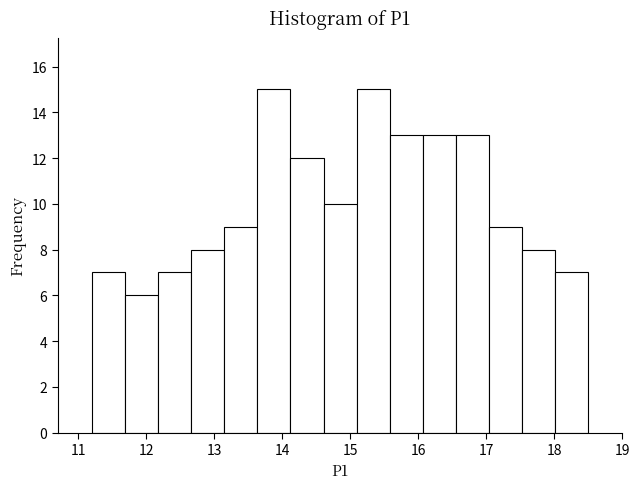

Reading left to right, list every bar in this chart as the range it spans on the x-axis followed by its height. Neither the bar edges nor the heights are printed on the chart, so give them approximately, as read against the axes.

11.2 to 11.7: 7
11.7 to 12.2: 6
12.2 to 12.7: 7
12.7 to 13.1: 8
13.1 to 13.6: 9
13.6 to 14.1: 15
14.1 to 14.6: 12
14.6 to 15.1: 10
15.1 to 15.6: 15
15.6 to 16.1: 13
16.1 to 16.6: 13
16.6 to 17.0: 13
17.0 to 17.5: 9
17.5 to 18.0: 8
18.0 to 18.5: 7